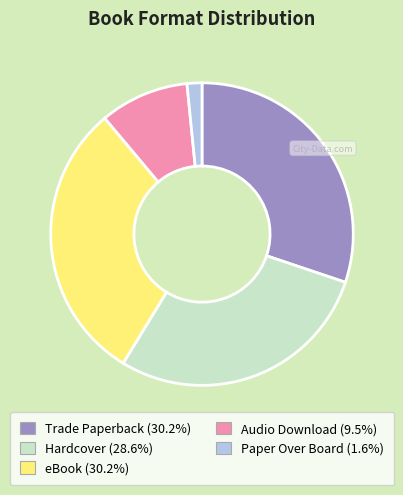

Which slice is the smallest?

Paper Over Board